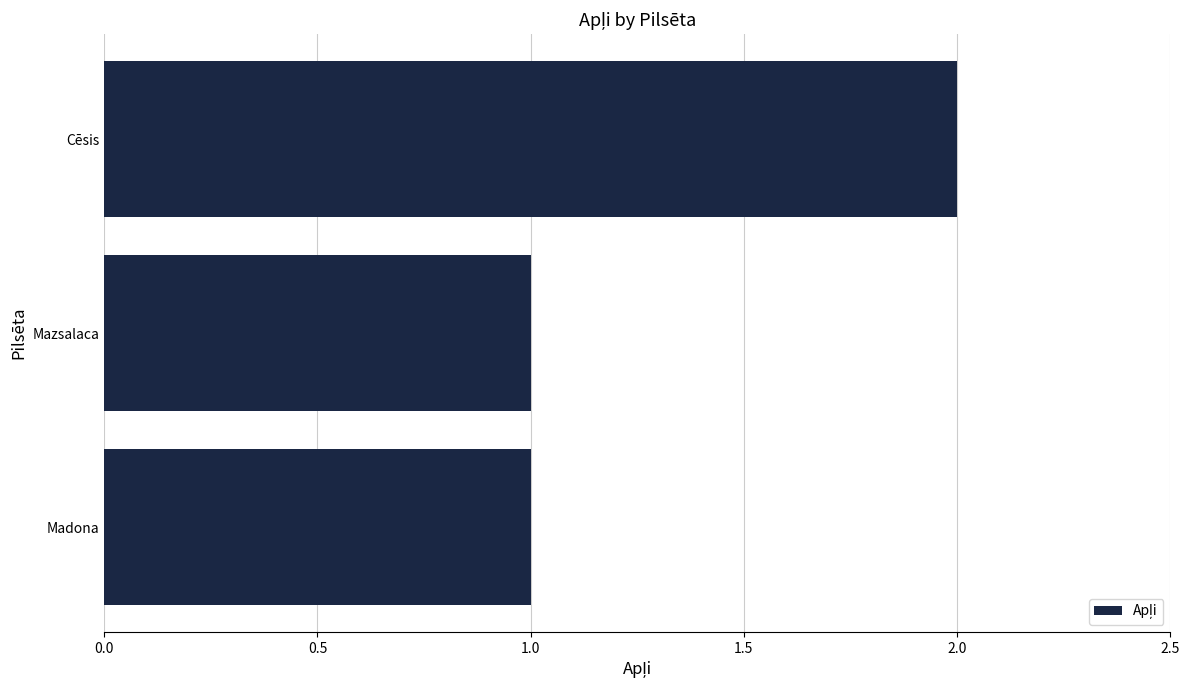

What is the minimum value shown in the chart?

1